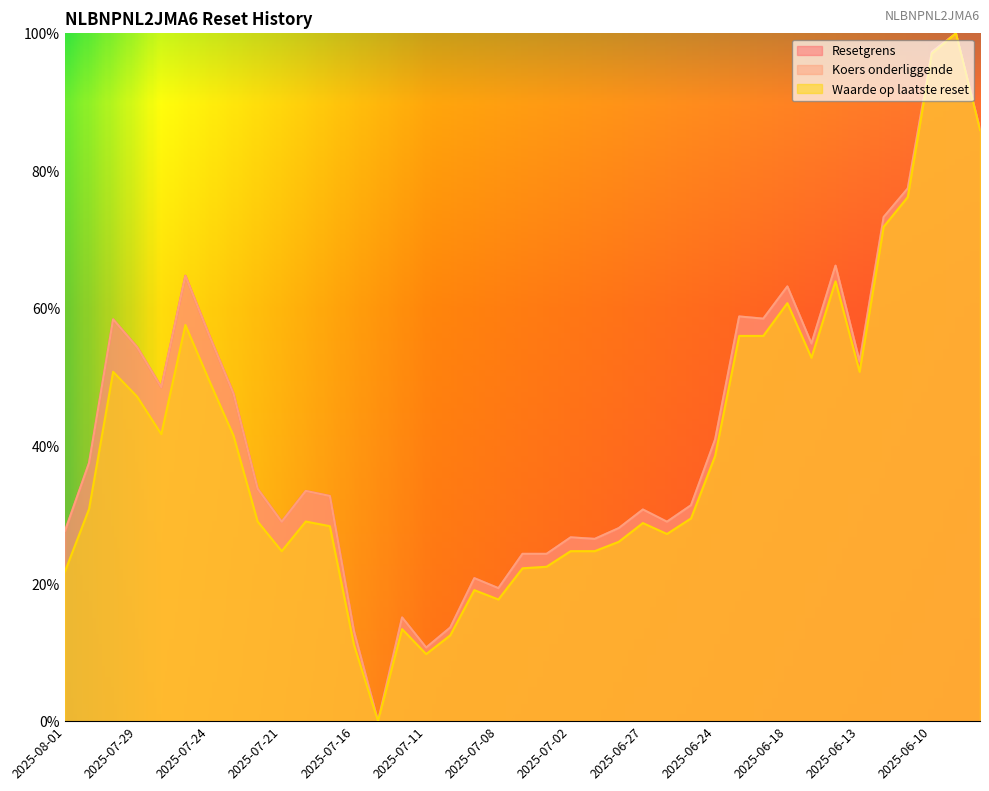

What are all the series names shown in the legend?

Resetgrens, Koers onderliggende, Waarde op laatste reset